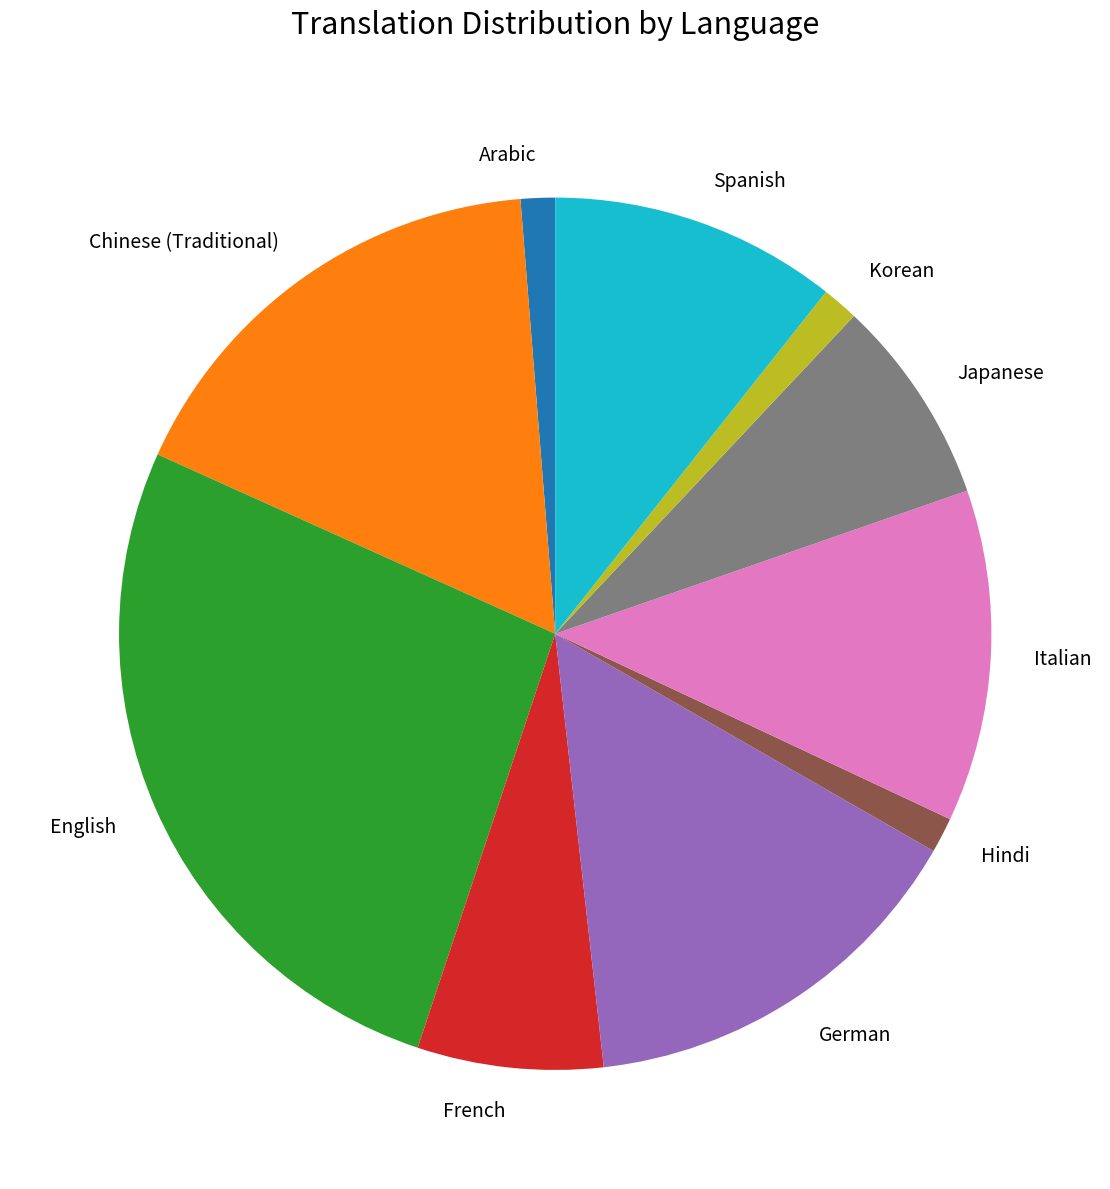

True or false: French accounts for 1% of the total.

False